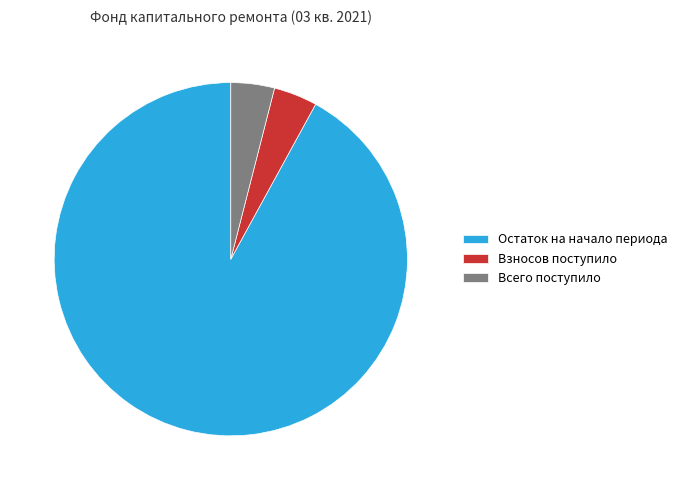

Which slice represents more than half of the pie?

Остаток на начало периода